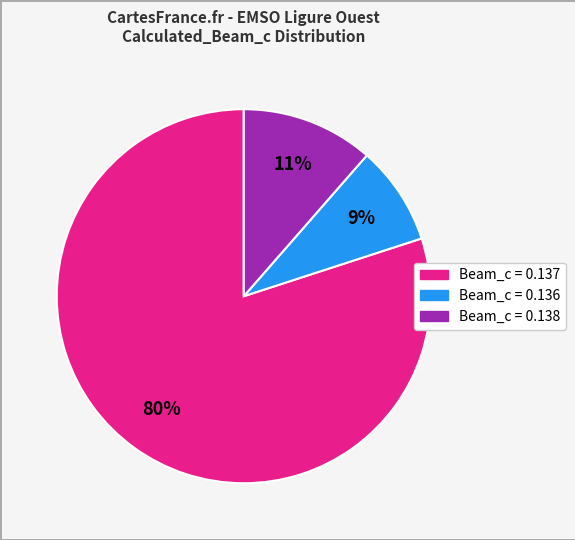

To the nearest percent, what is the difference between the largest and smallest slice percentages?

71%